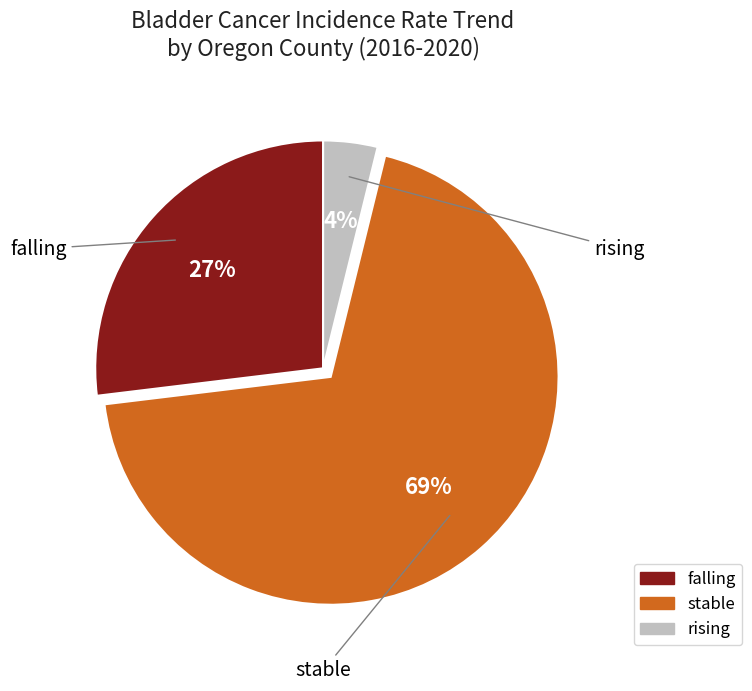

What is the smallest slice in the pie chart?

rising